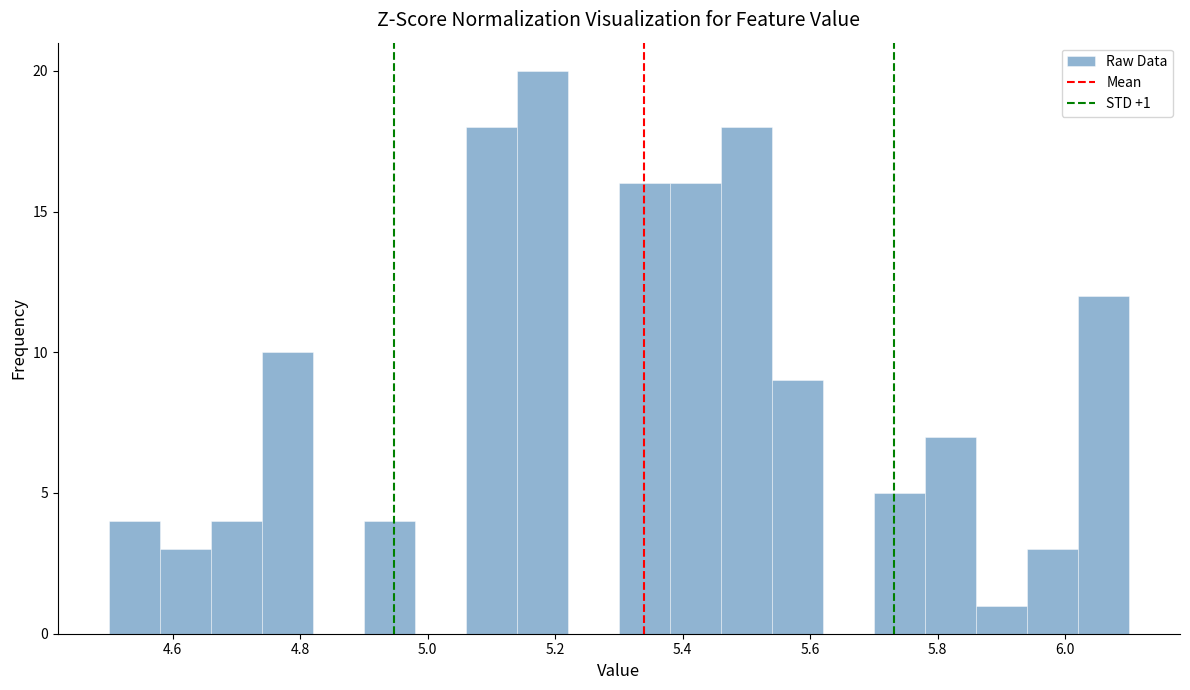

Over which range of the x-axis is the bar tallest?

5.14 to 5.22